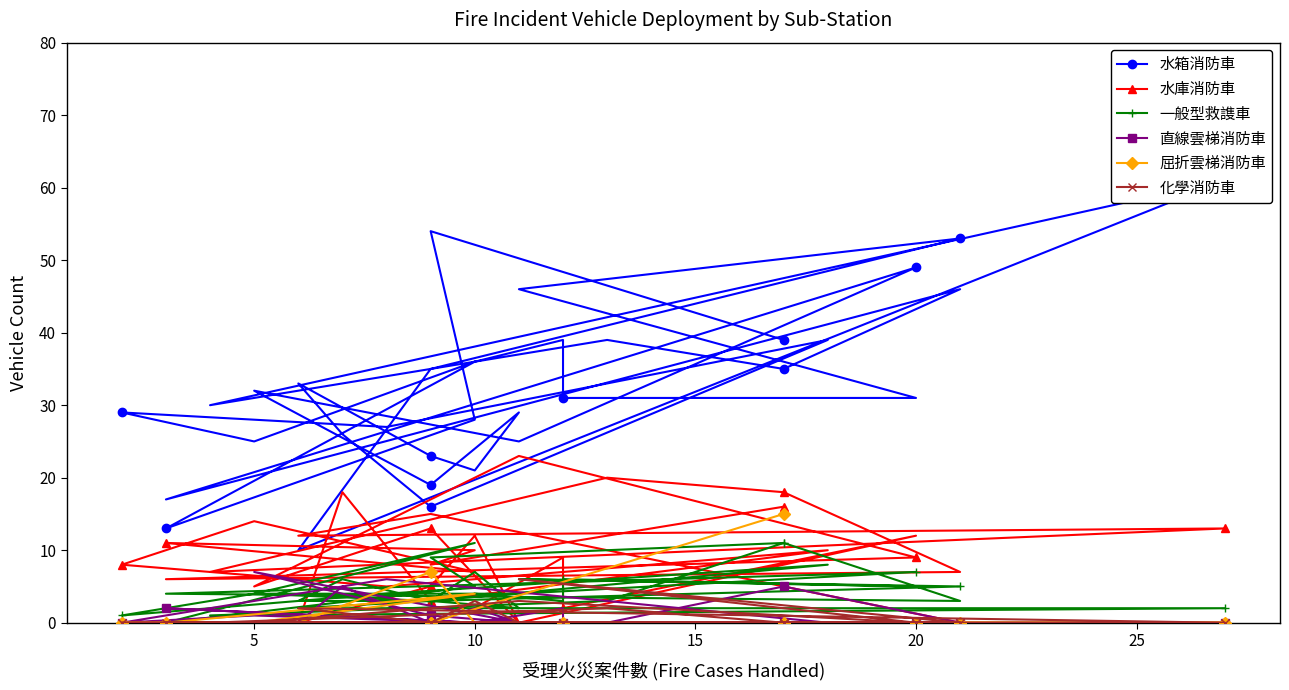

What are all the series names shown in the legend?

水箱消防車, 水庫消防車, 一般型救謢車, 直線雲梯消防車, 屈折雲梯消防車, 化學消防車